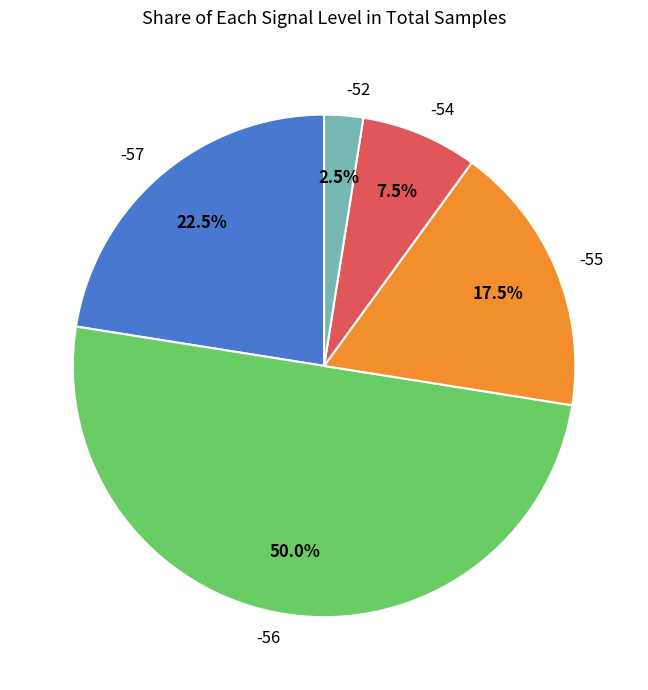

Does -55 represent more than half of the total?

No